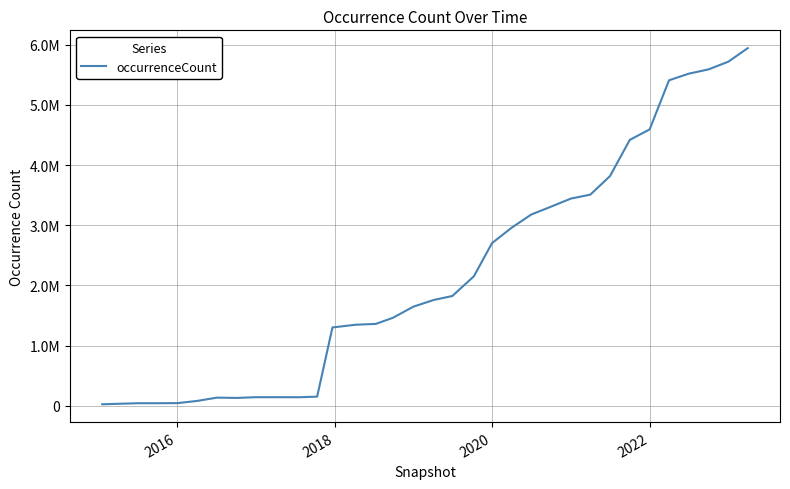

Does the chart display data point markers on the line(s)?

No